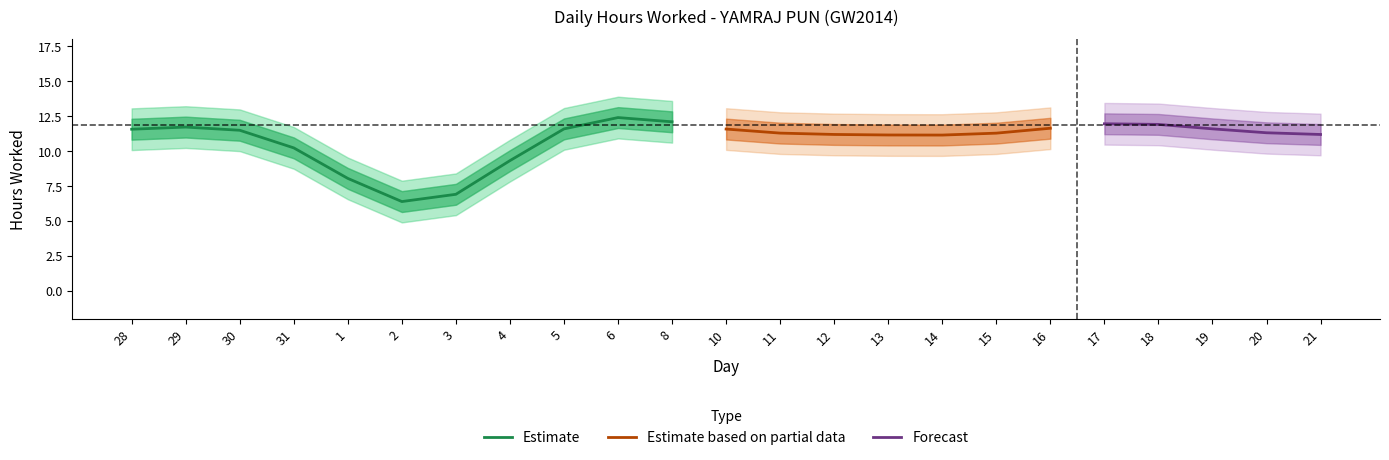

At which label does Estimate first exceed 11?

28